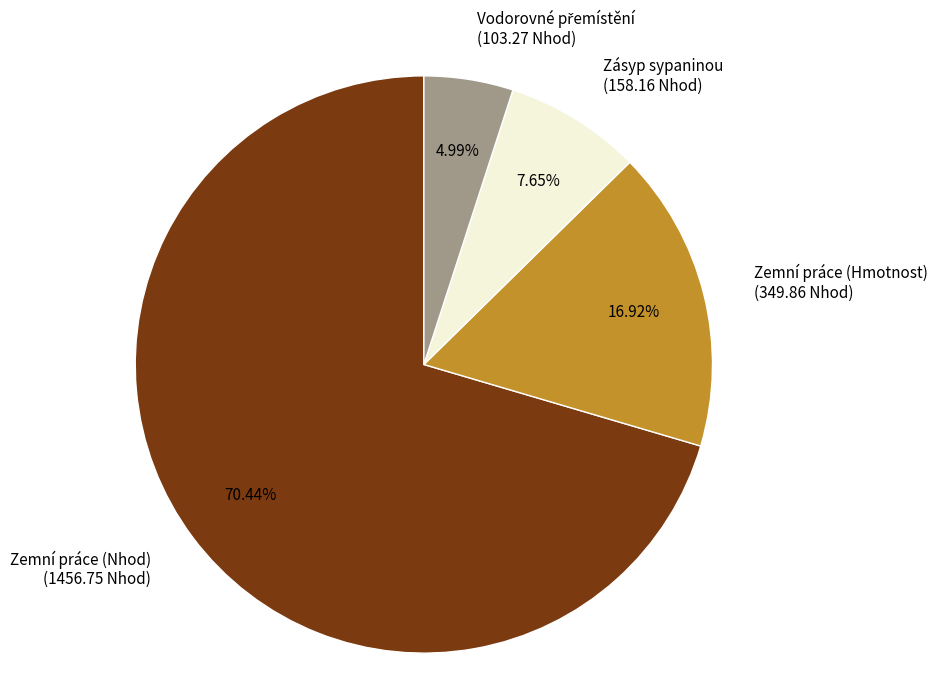

Between Zásyp sypaninou and Zemní práce (Nhod), which is larger?

Zemní práce (Nhod)